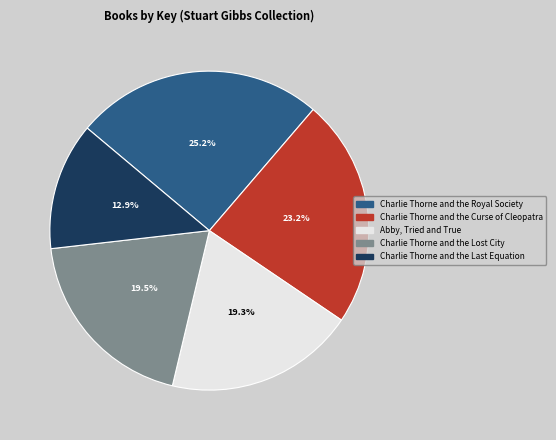

How many slices are in this pie chart?

5